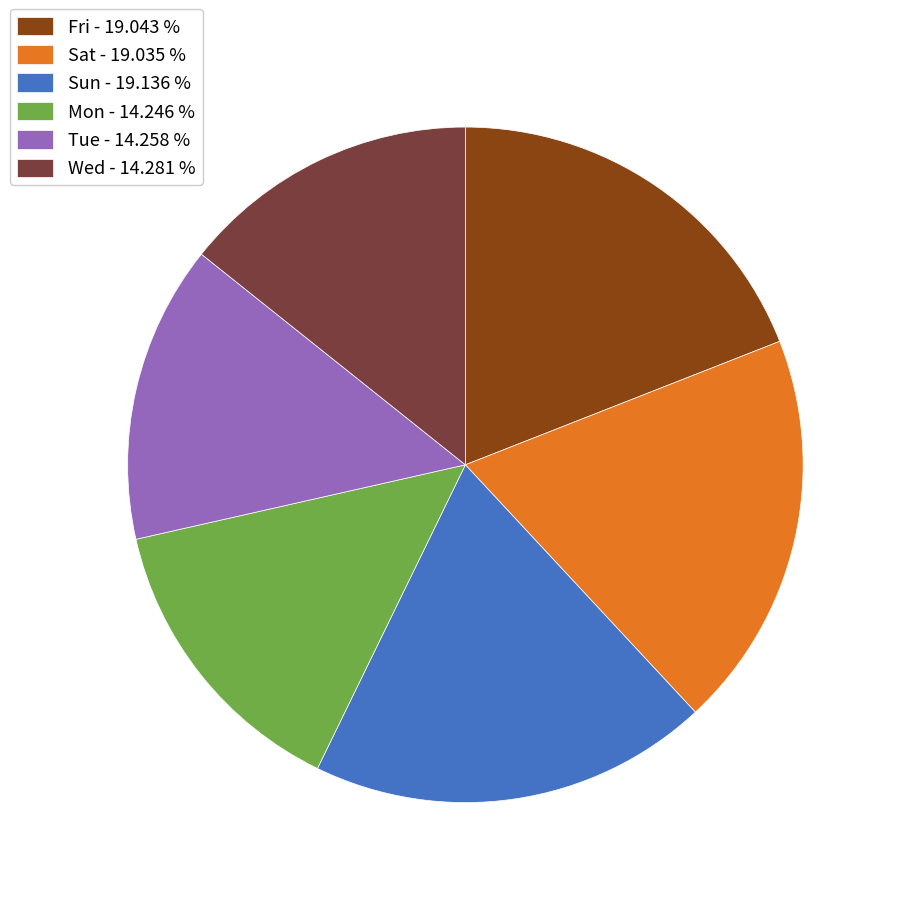

Does Sun - 19.136 % represent more than half of the total?

No